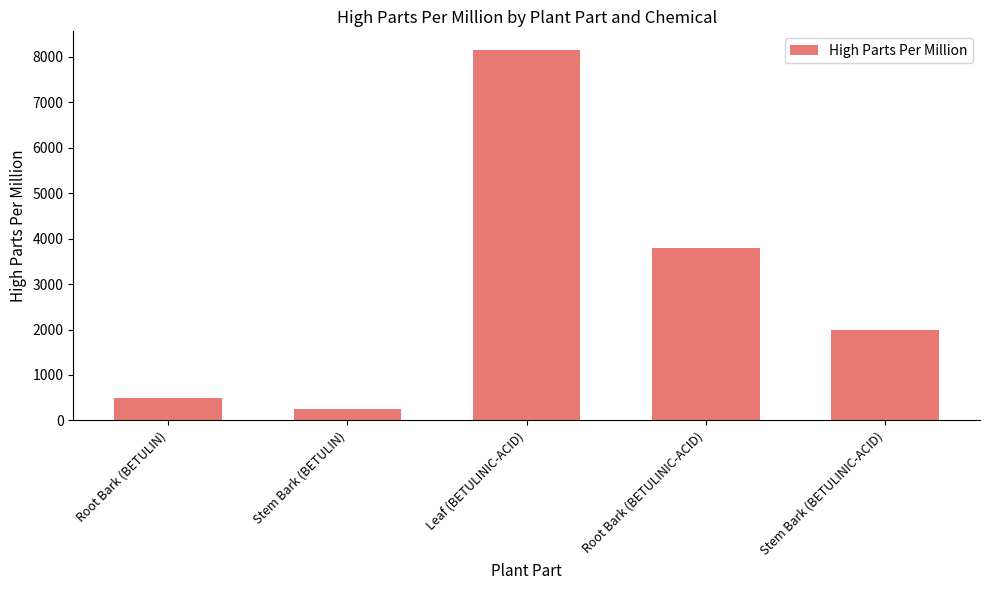

What is the difference between the values at Stem Bark (BETULINIC-ACID) and Stem Bark (BETULIN)?

1750